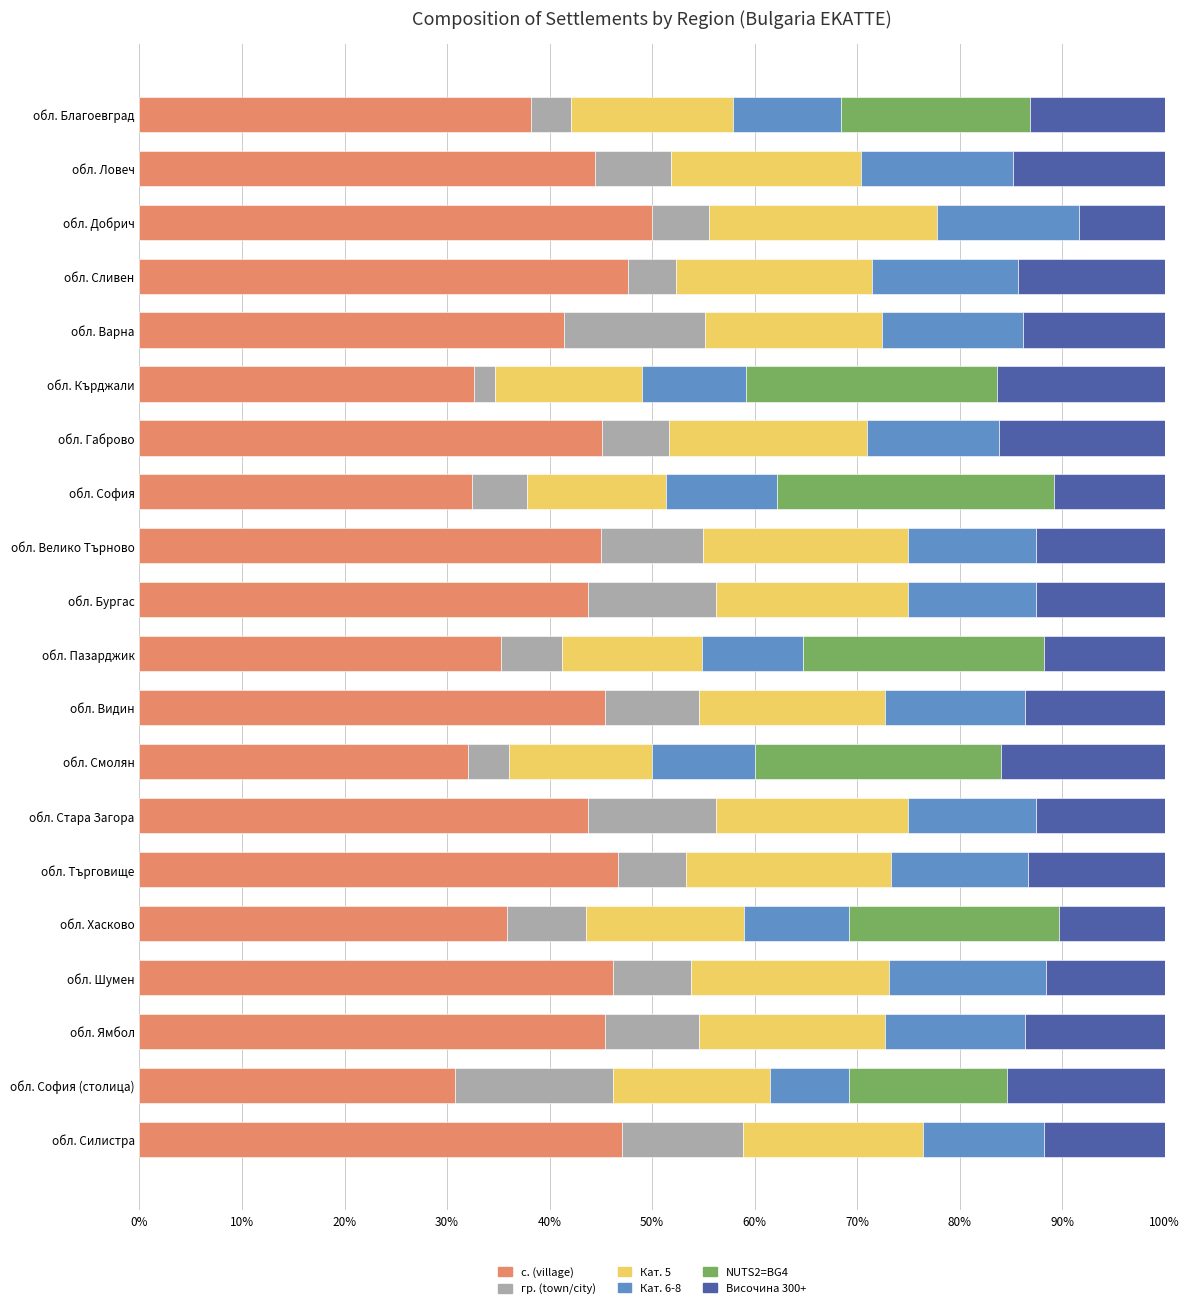

What is the maximum value for с. (village)?

50.0